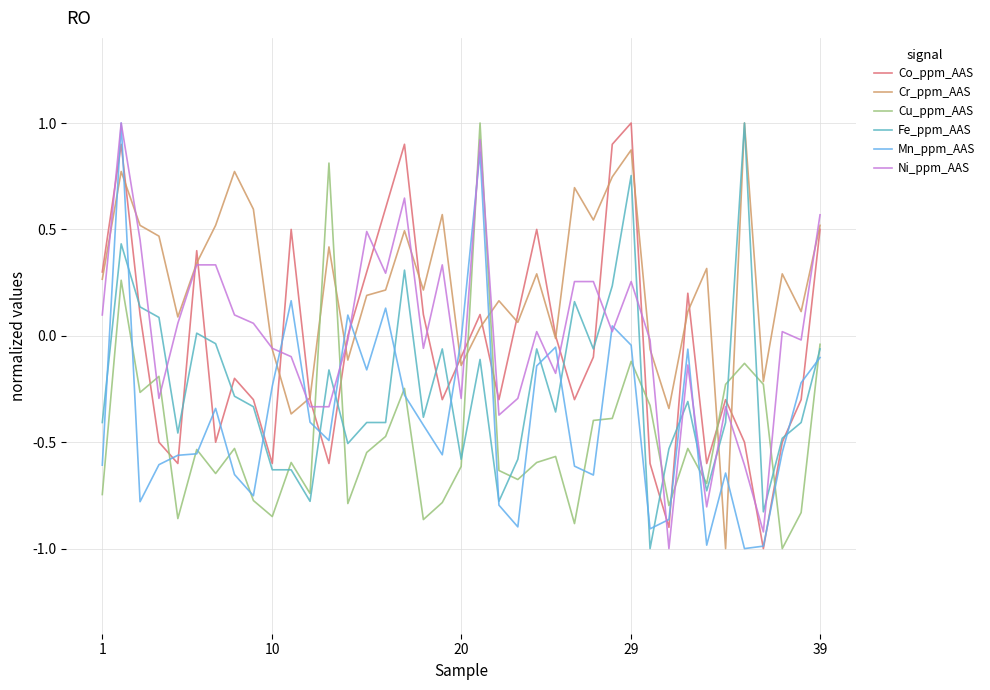

Which series has the largest total across all categories?

Cr_ppm_AAS